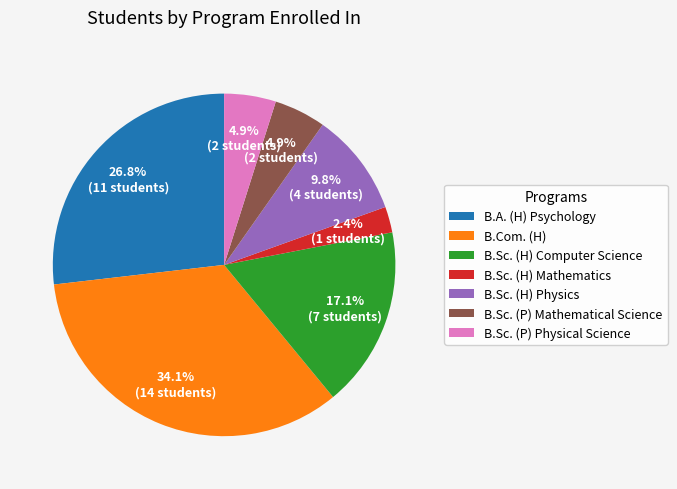

Between B.Sc. (H) Mathematics and B.Sc. (P) Physical Science, which is larger?

B.Sc. (P) Physical Science